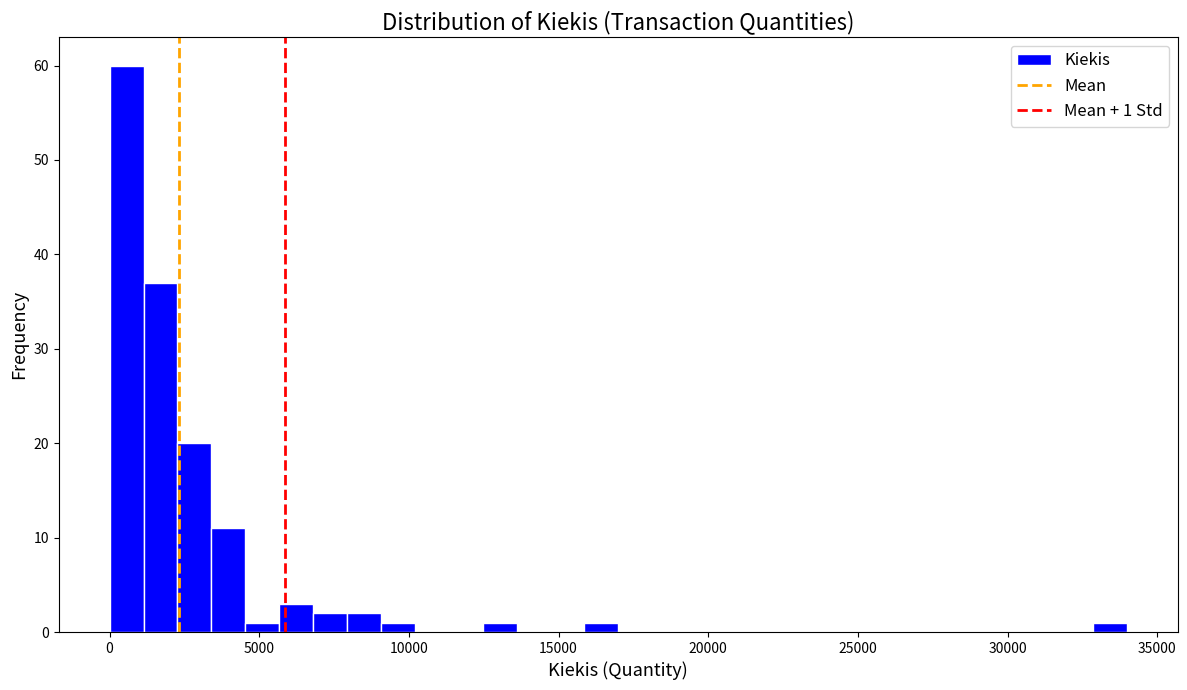

Around what value on the x-axis is the tallest bar? Give the approximate position of its centre, as read against the axis.

500